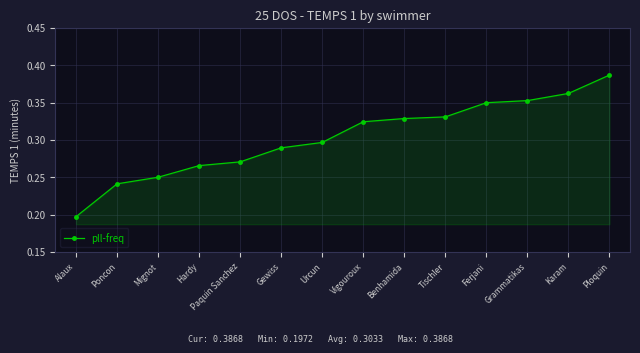

Where is the data nearest to the value 0?

Alaux